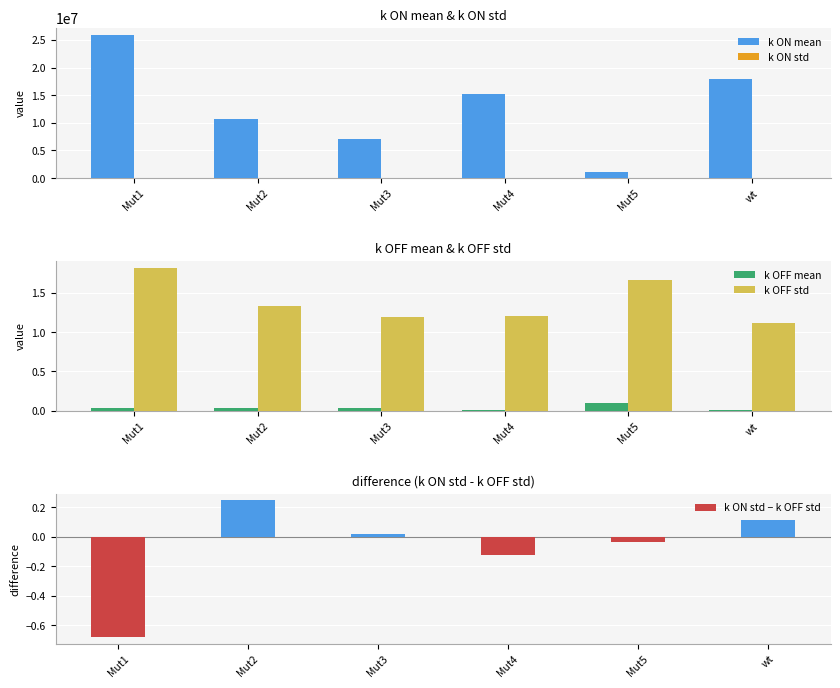

What is the sum of the k OFF mean values at Mut2 and Mut3?

0.1